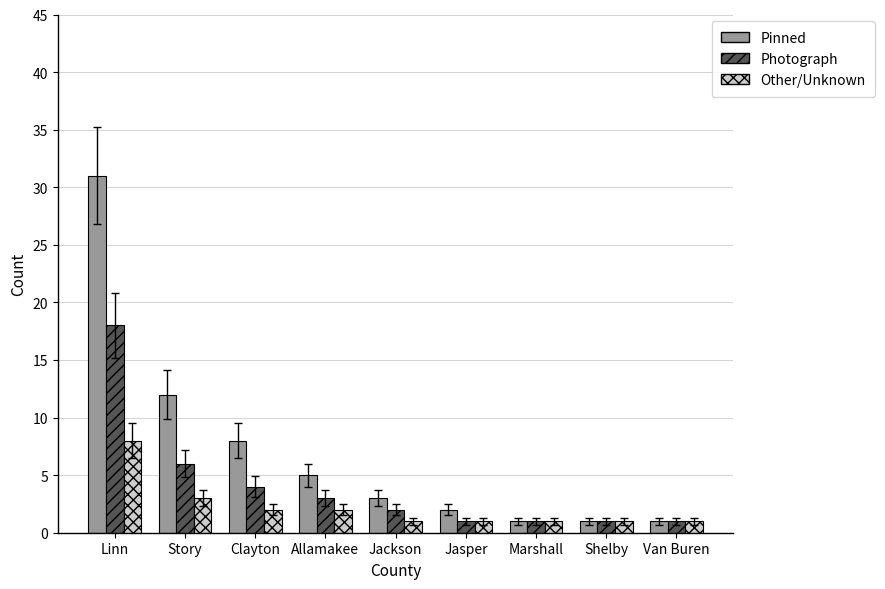

What is the average value of the Pinned series?

7